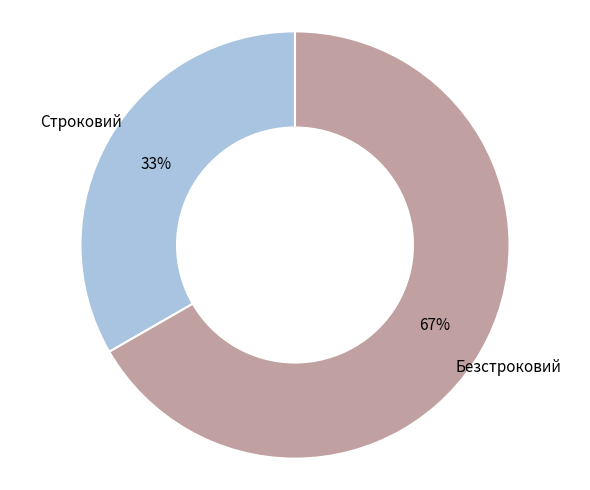

Which category has the smallest portion of the pie?

Строковий